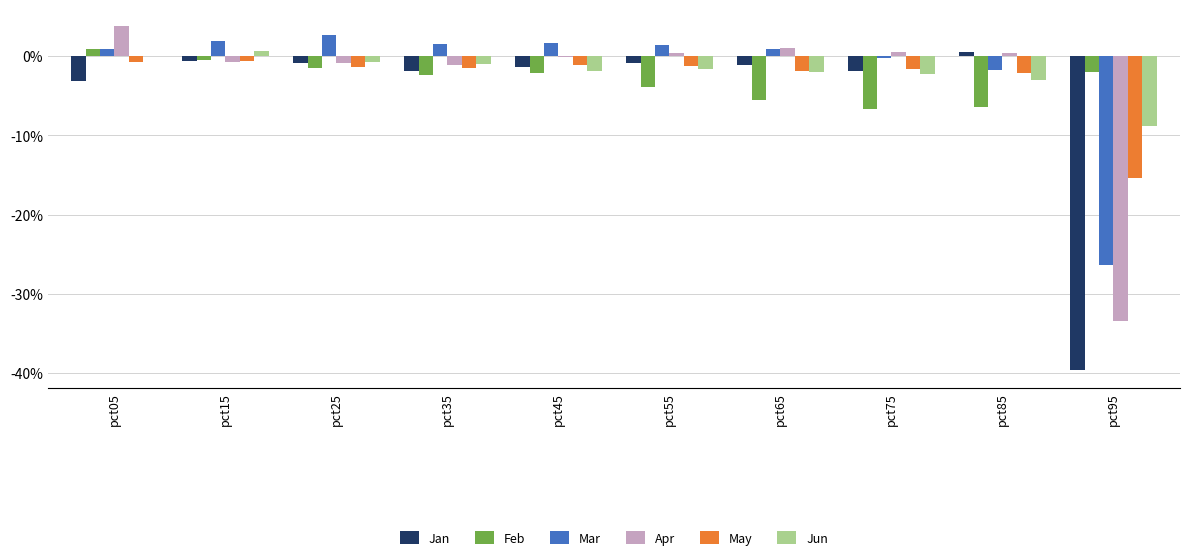

Which series changed the most between pct35 and pct45?

Apr